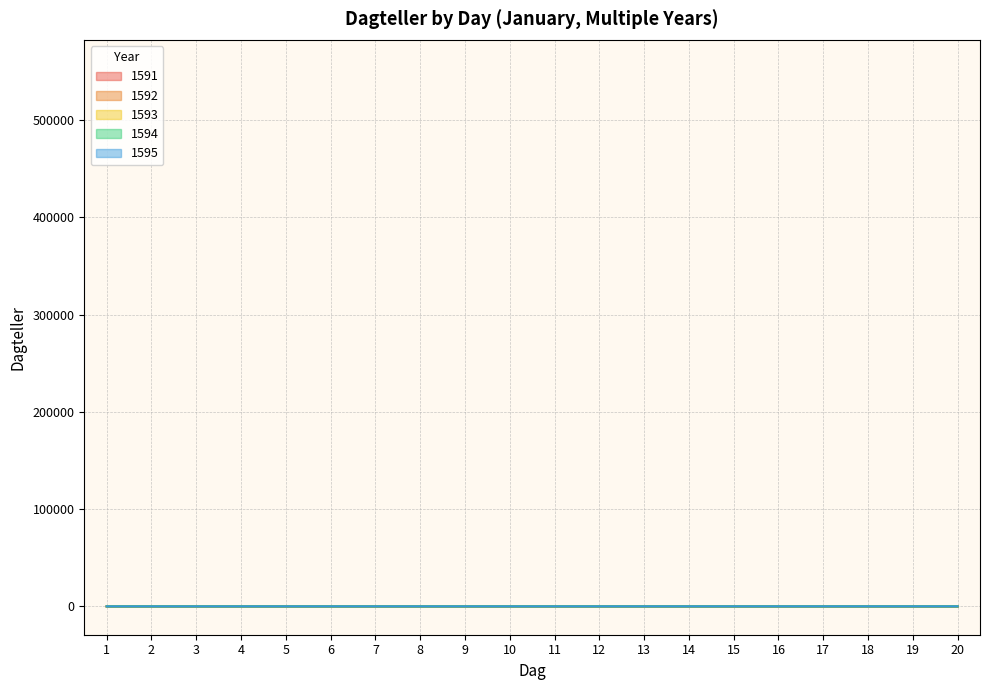

How many lines are shown in the chart?

5